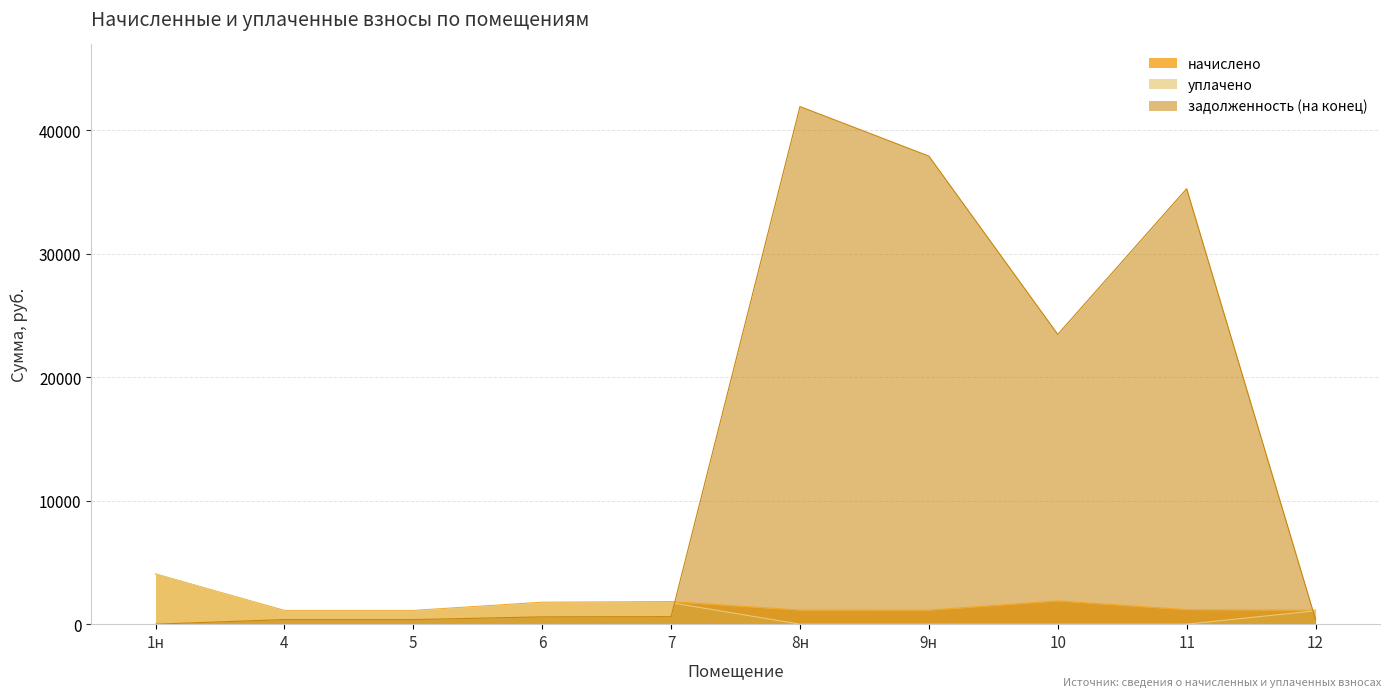

Which category has the highest value in the уплачено series?

1н